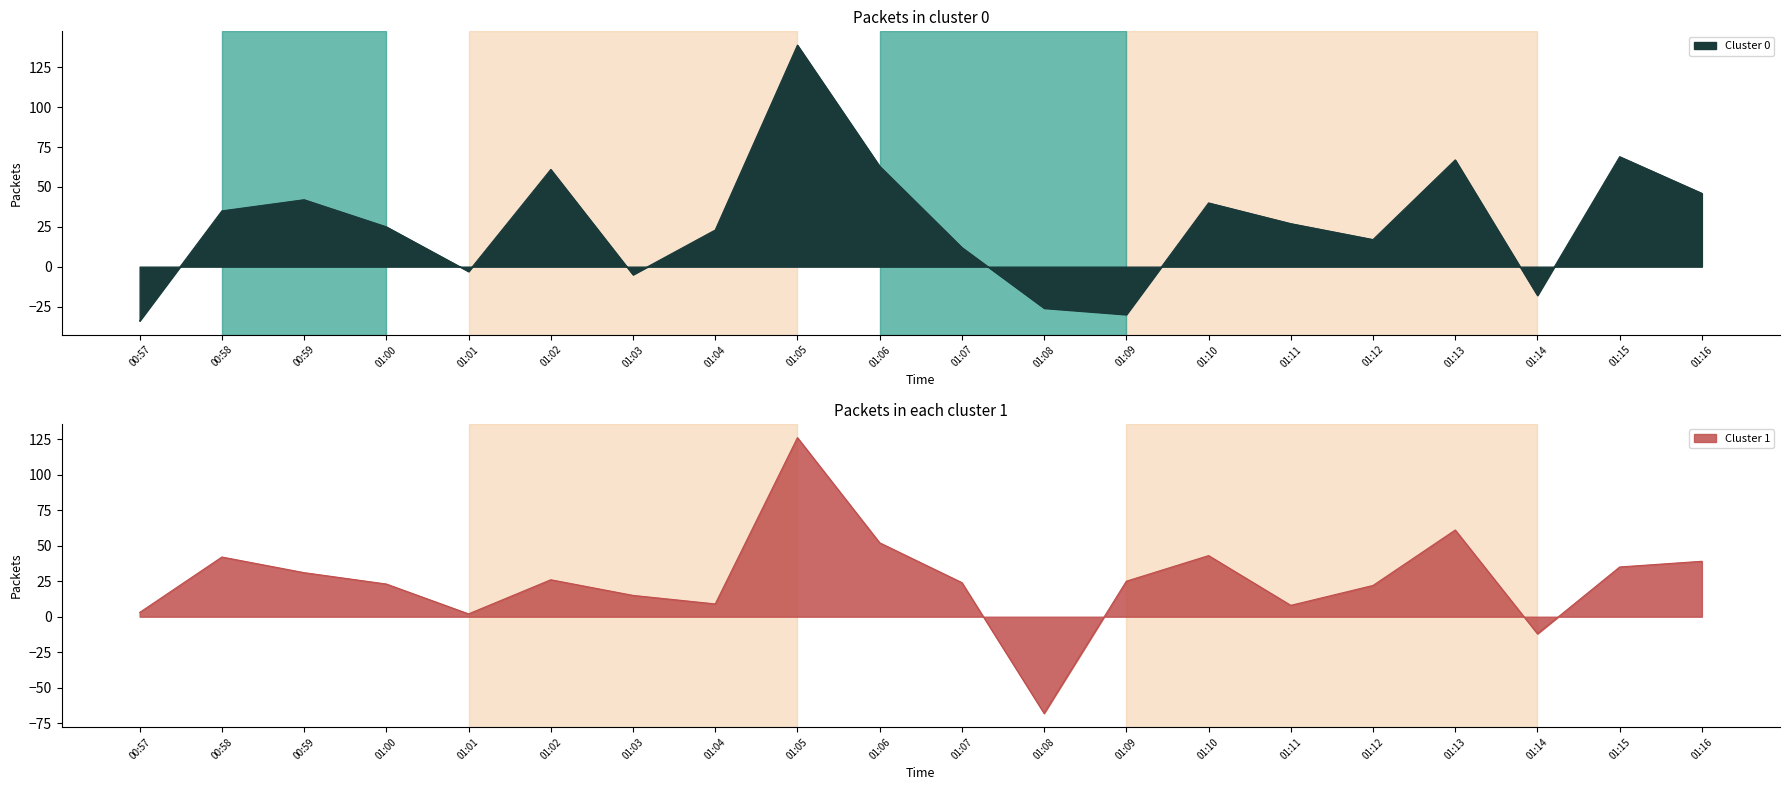

The Cluster 0 series shows 35 at 00:58. True or false?

True